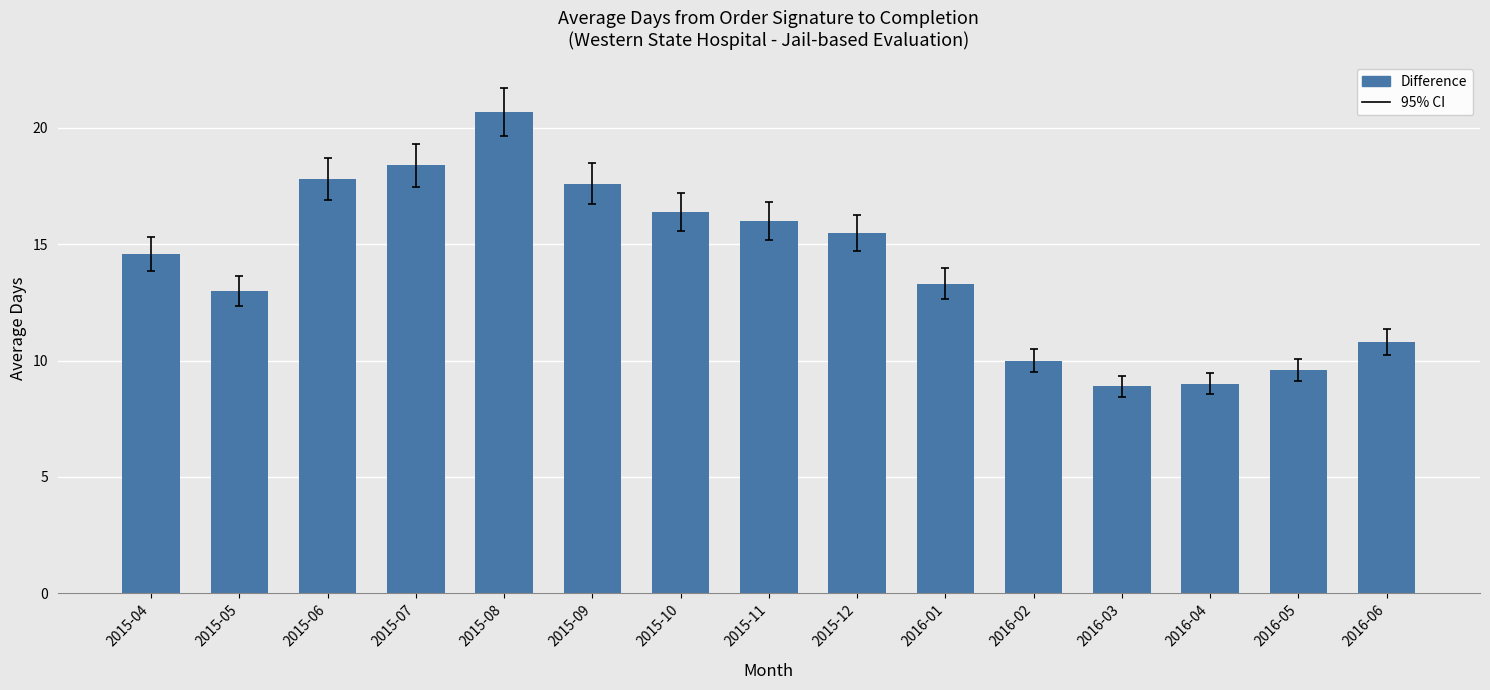

What is the change in value from 2015-12 to 2016-01?

-2.2